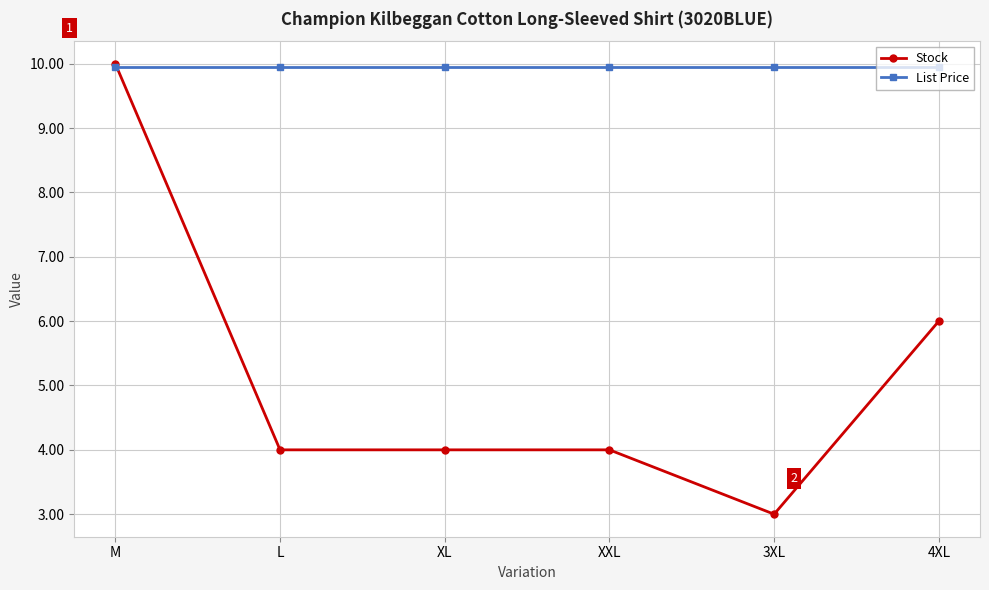

What is the highest value of the Stock series?

10.0